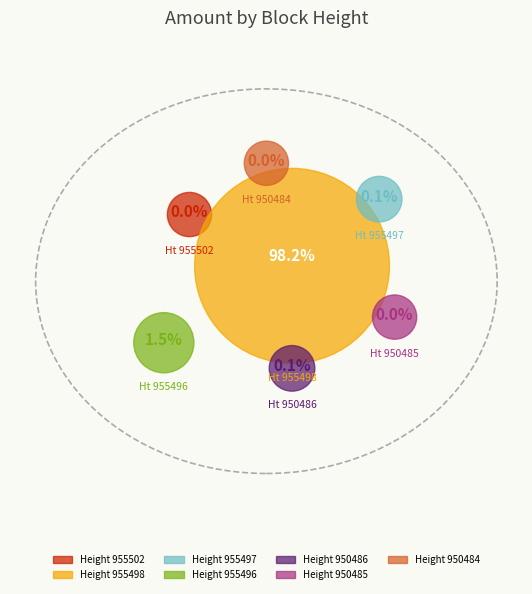

Is it true that 955496 is 1% of the pie?

False